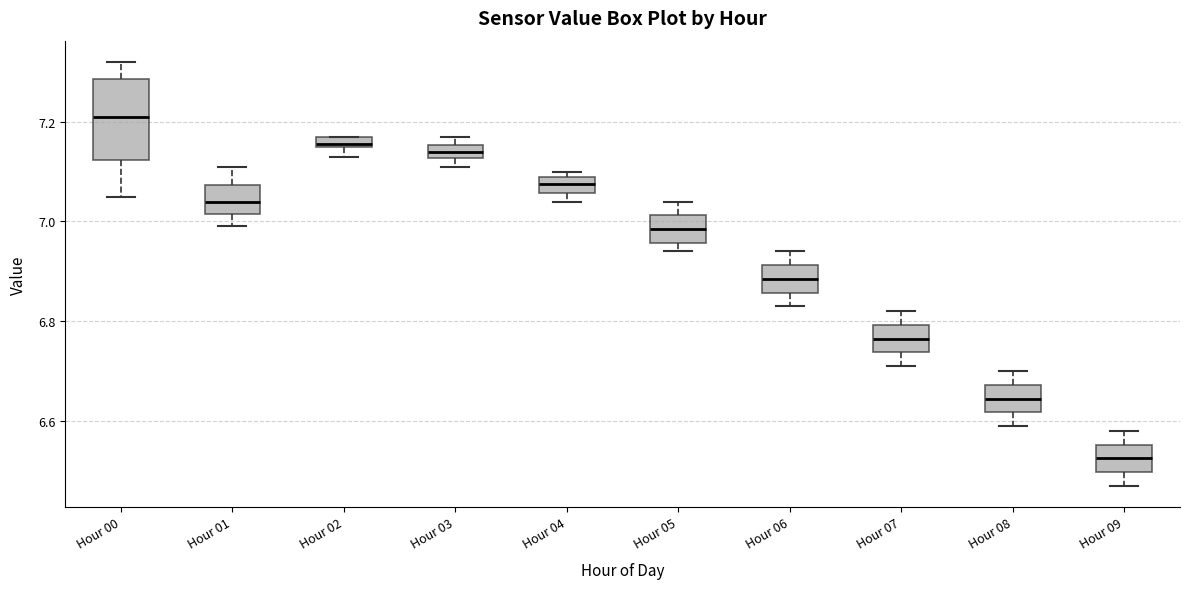

Which box has the highest median line?

Hour 00